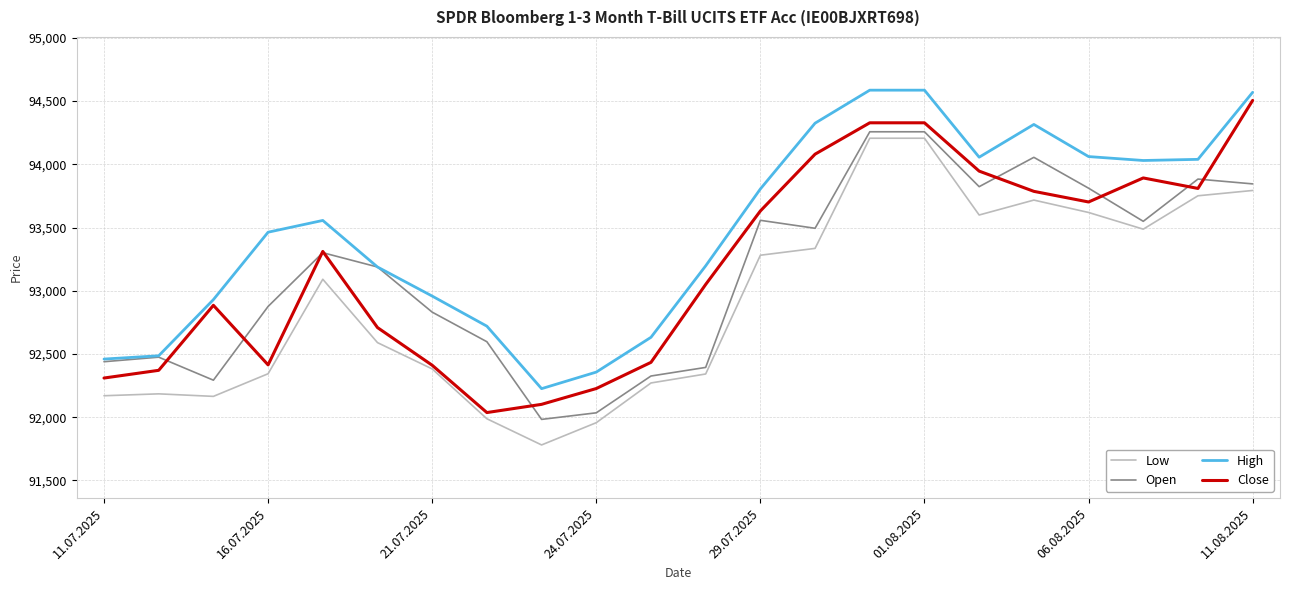

How many series are shown in this chart?

4